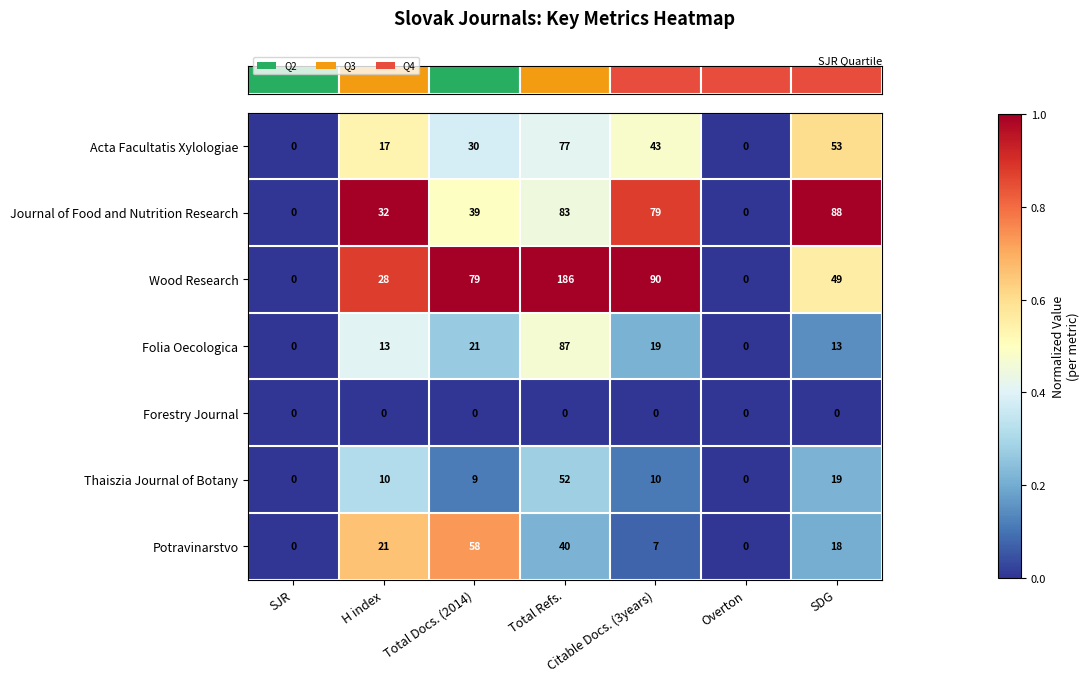

Which series has the largest range (max minus min)?

Wood Research